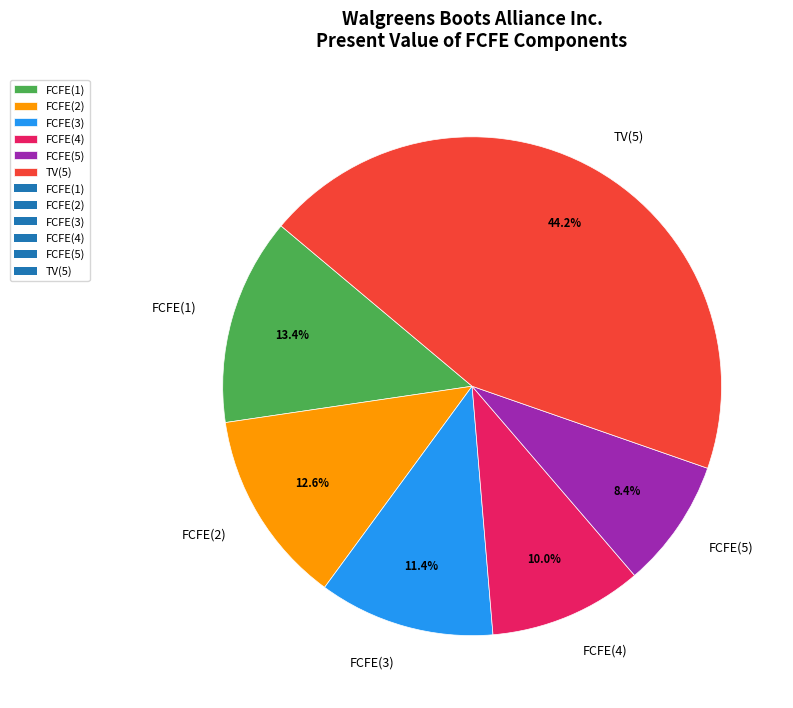

Which slice is the largest?

TV(5)